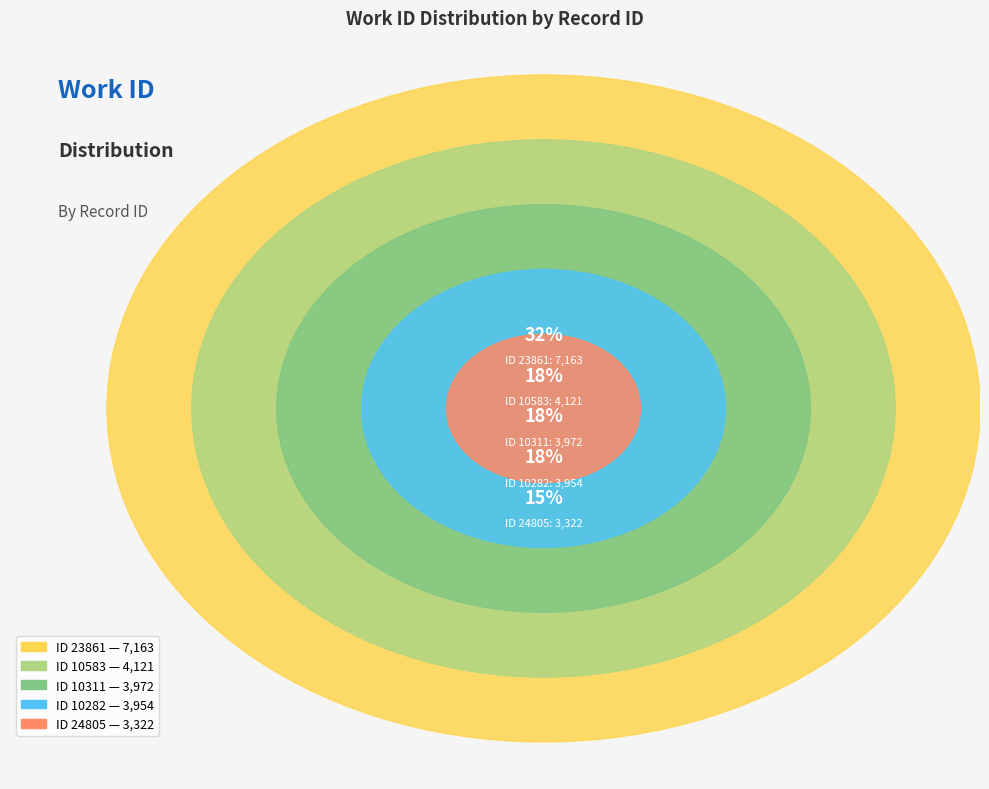

What percentage is NOT represented by 10311?

82.4%